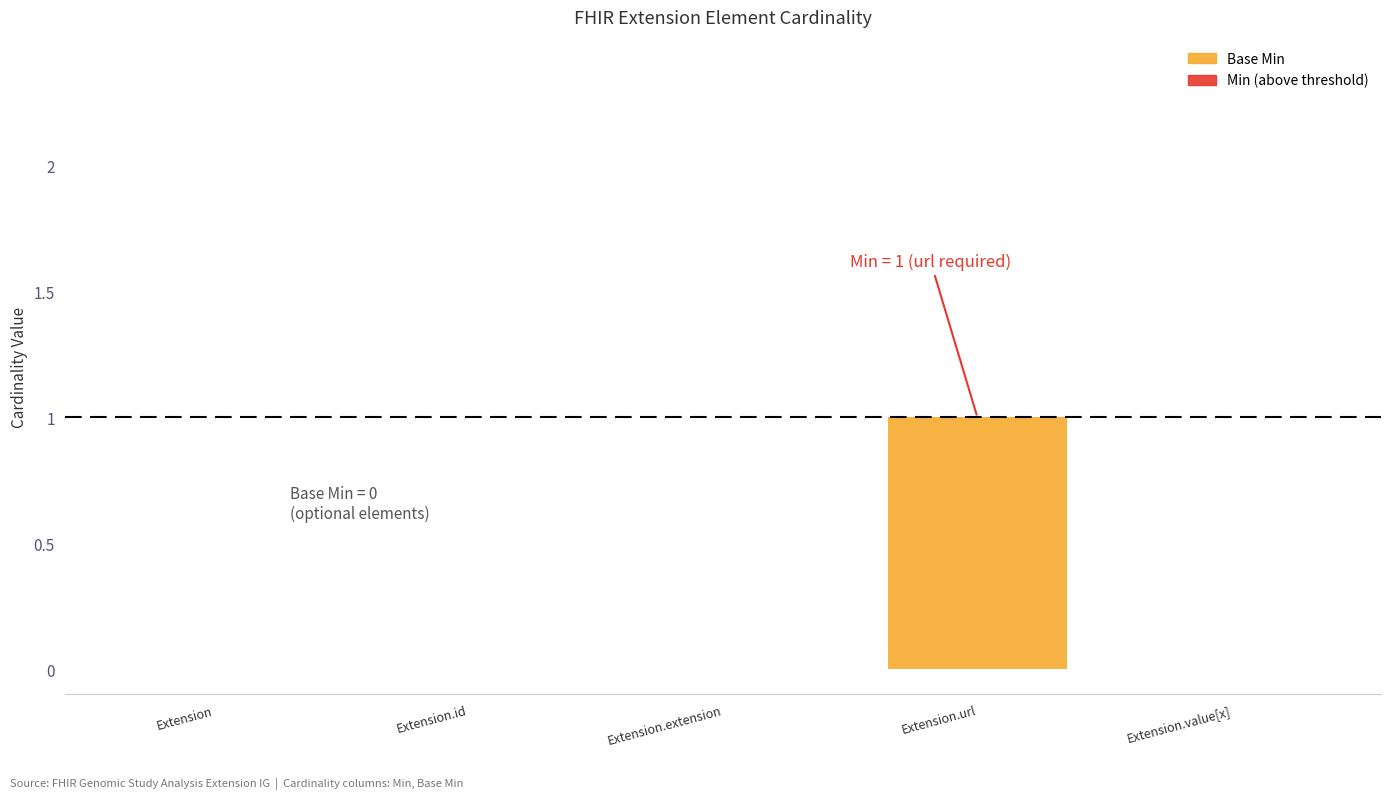

The chart shows a value of 0 at Extension. True or false?

True